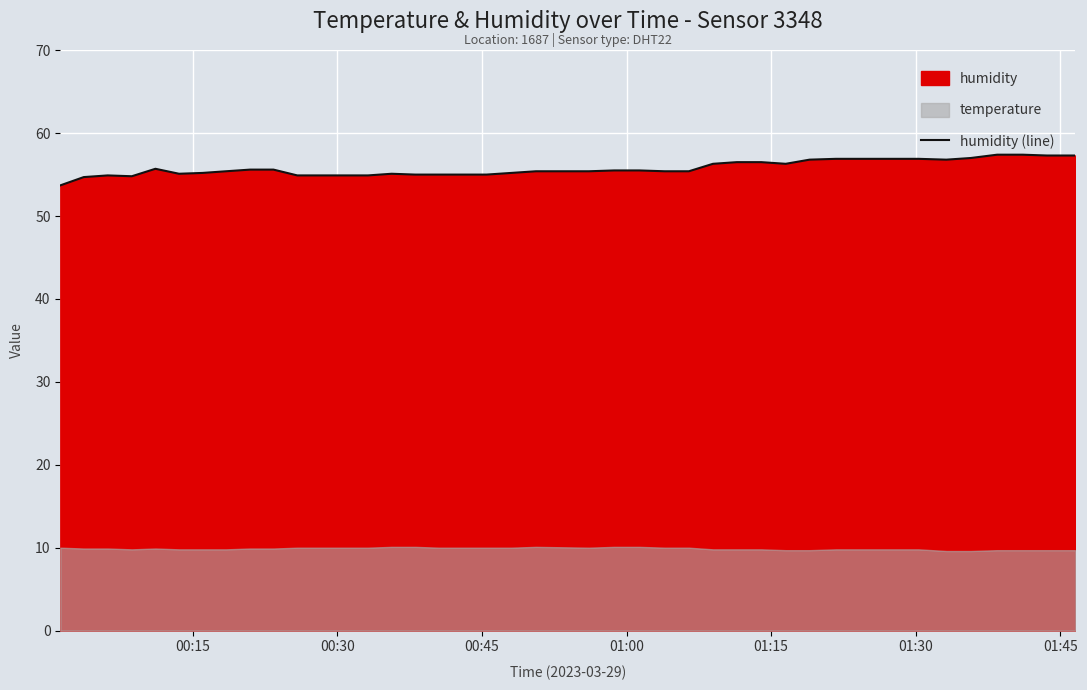

What is the difference between the second highest and second lowest values?

2.7